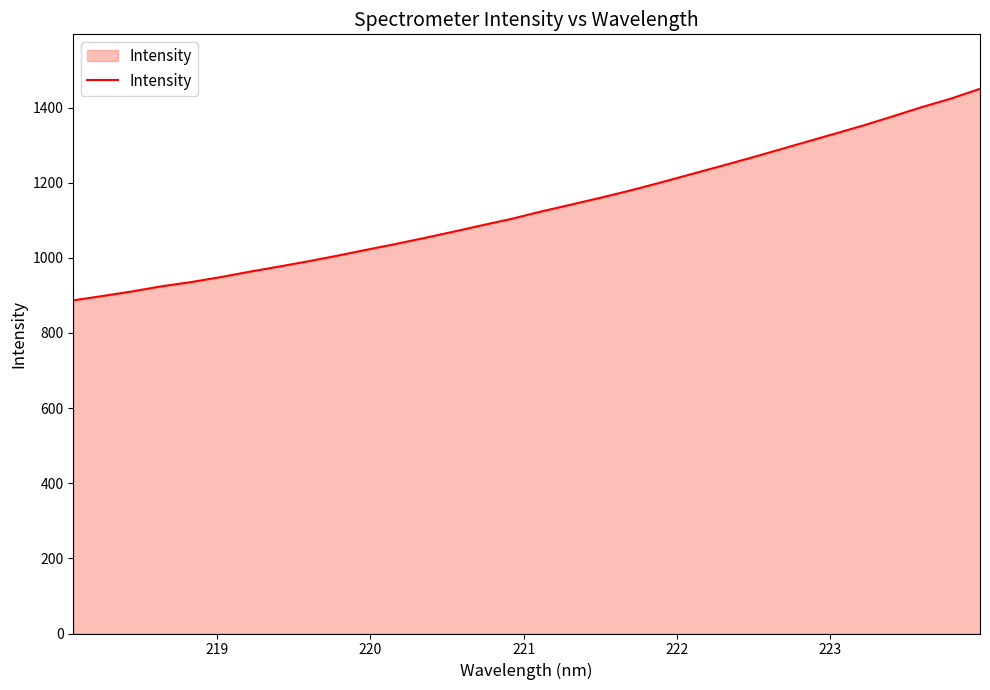

What is the maximum value shown in the chart?

1449.9